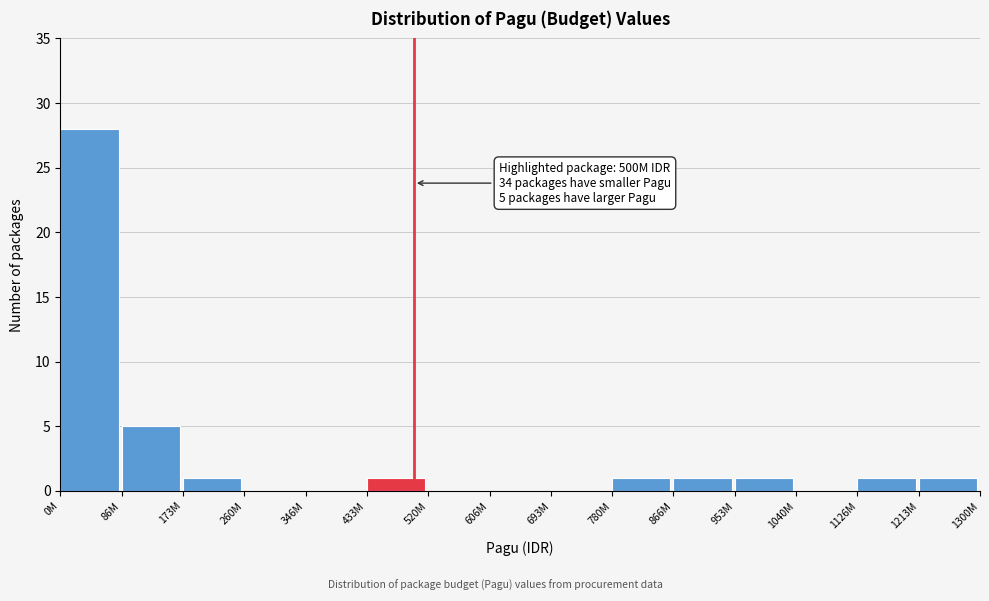

Reading left to right, transcribe all the data shown in this chart.

0M=28	86M=5	173M=1	260M=0	346M=0	433M=1	520M=0	606M=0	693M=0	780M=1	866M=1	953M=1	1040M=0	1126M=1	1213M=1